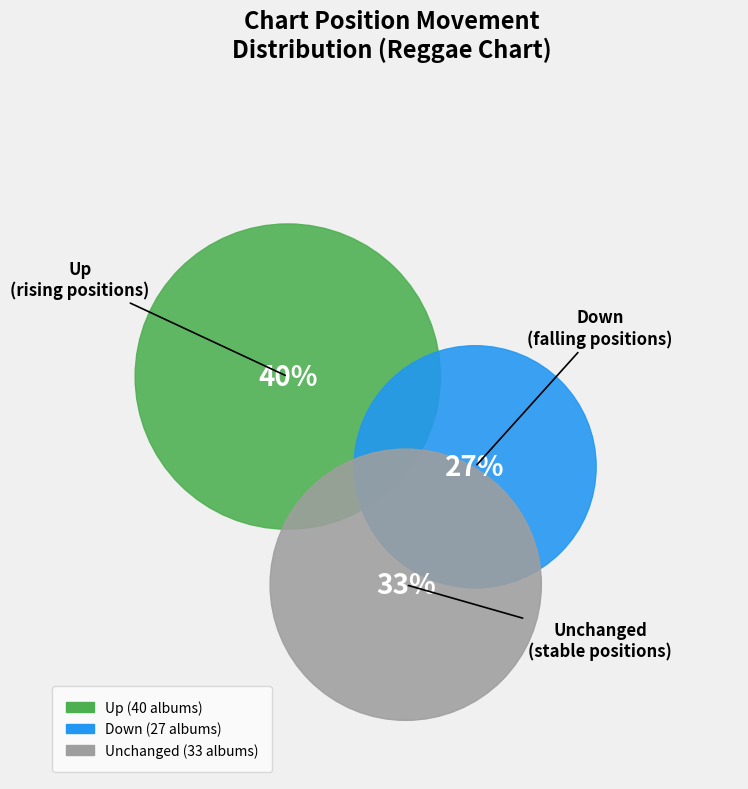

What is the change in value from up to -?

-7